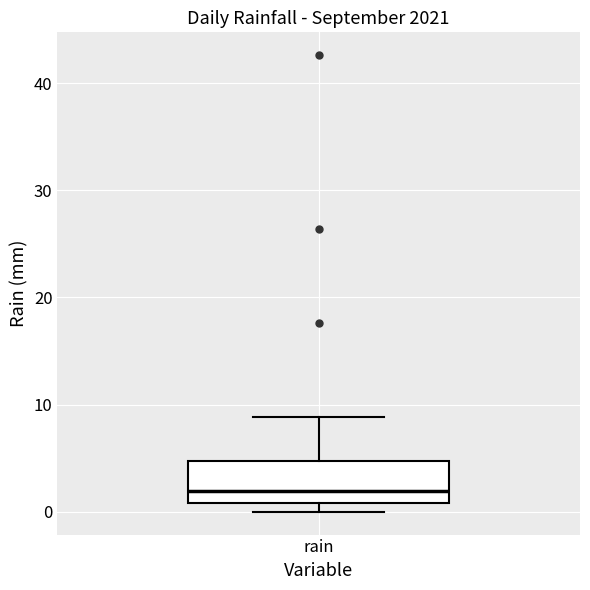

Read this box plot against the y-axis: the position of the median line, the range covered by the box, and the ends of both whiskers. The values are not printed on the chart, so give them approximately, as read against the axis.

median 2, box 1 to 5, whiskers 0 to 9